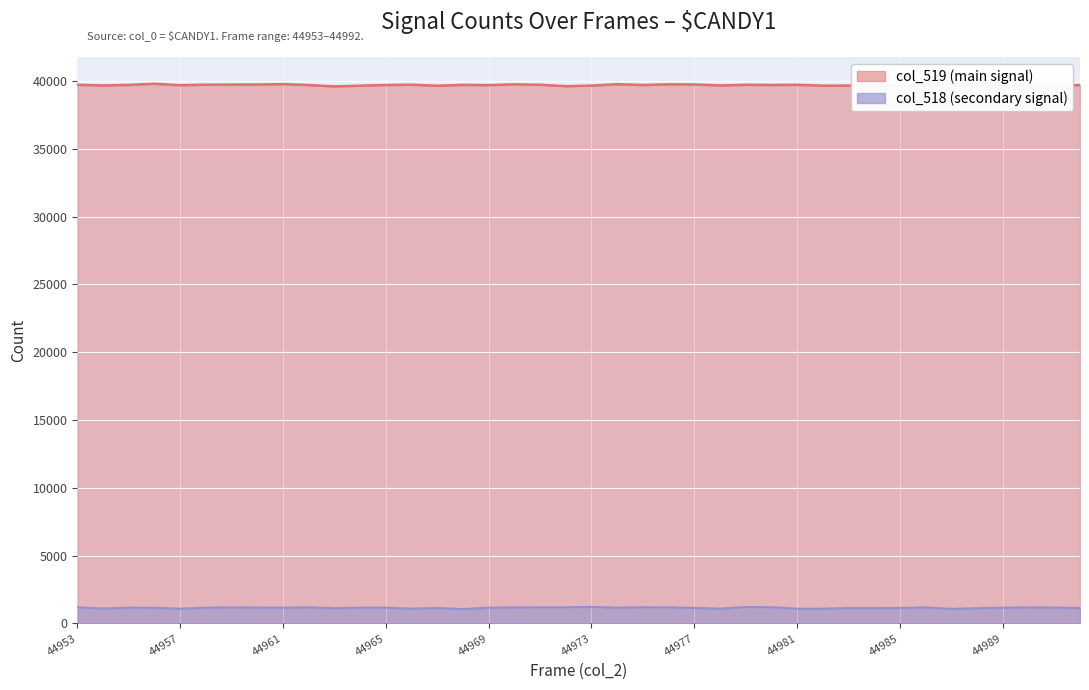

True or false: col_518 has more than 1 interior local peaks.

True